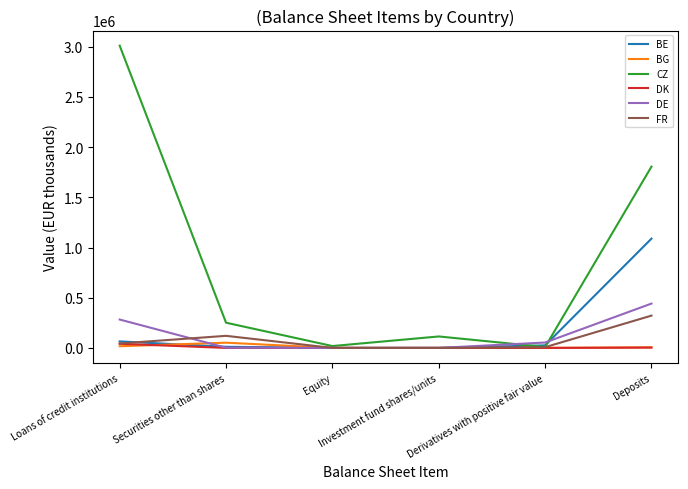

What is the difference between the FR values at Loans of credit institutions and Securities other than shares?

75881